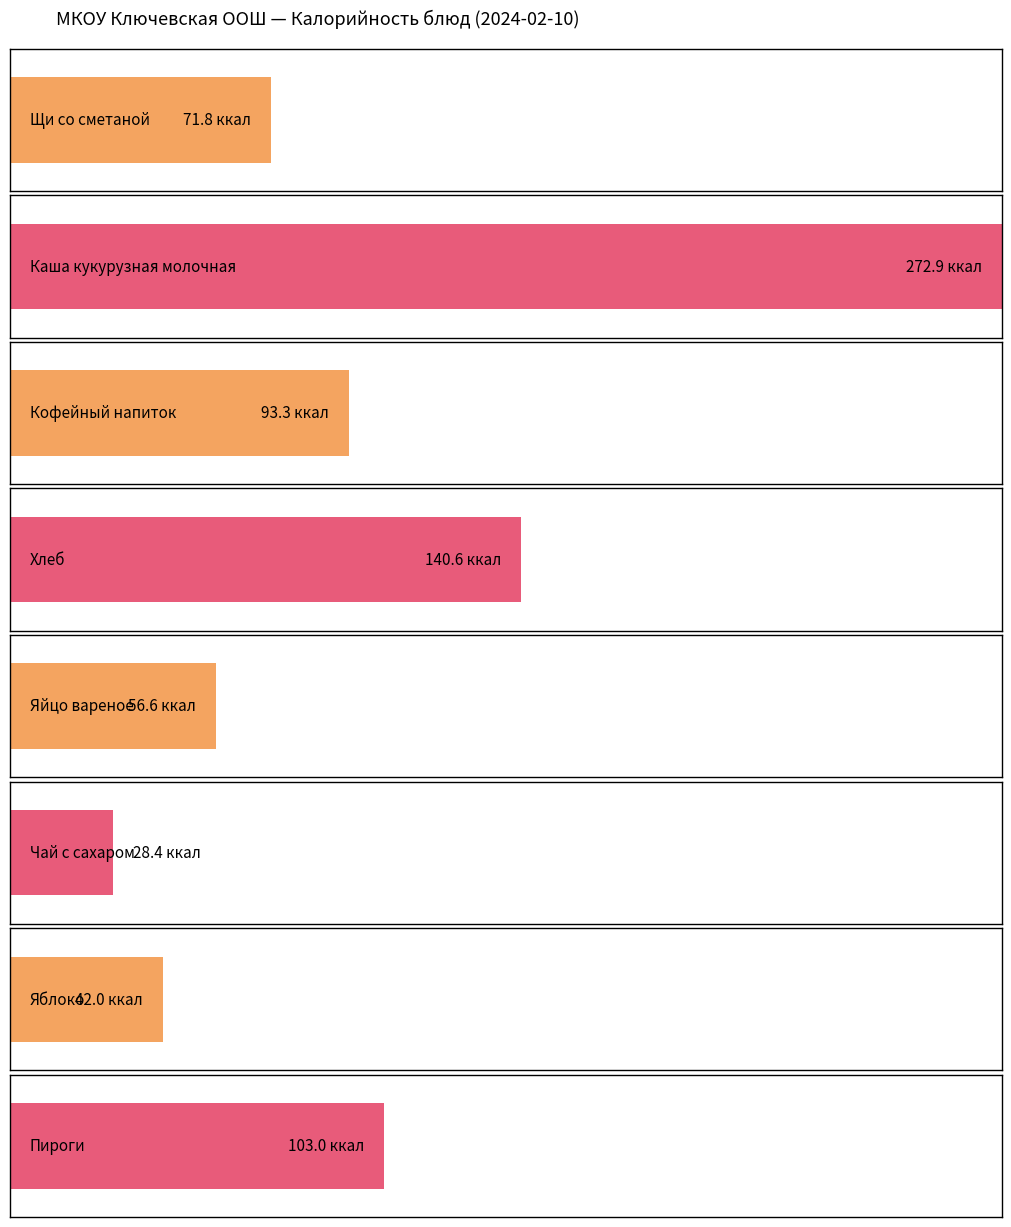

True or false: Жиры has a value of 4.2 at Чай с сахаром.

False